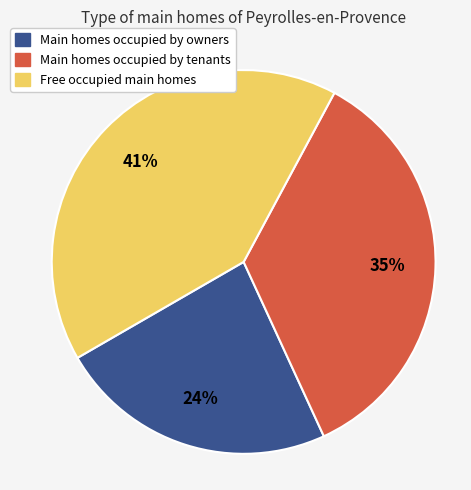

Is there any slice that represents more than half of the pie?

No